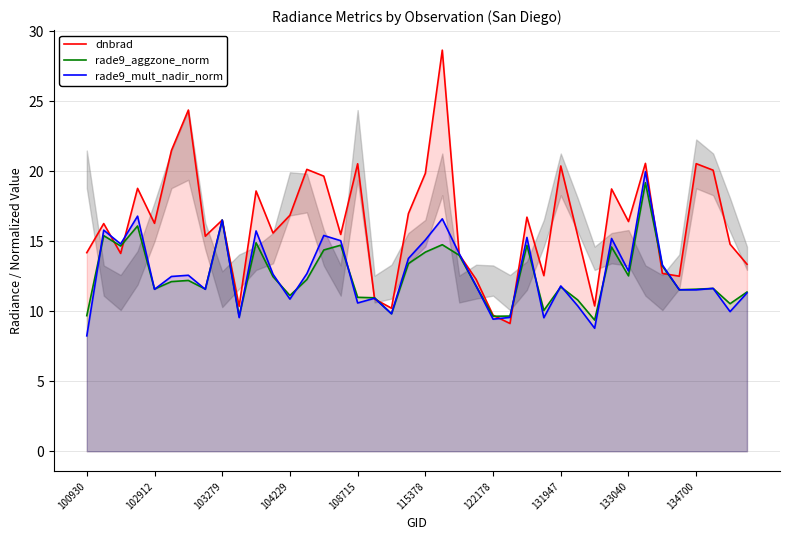

What is the average value of the rade9_aggzone_norm series?

12.5